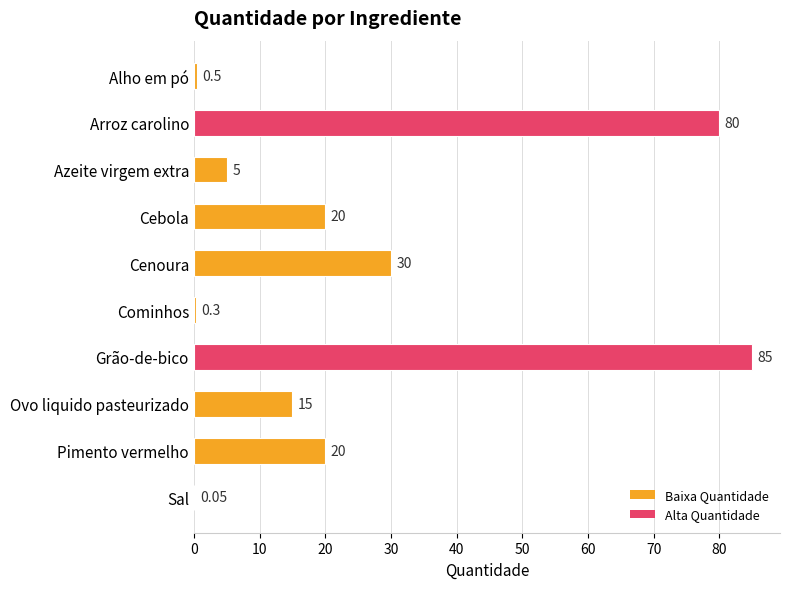

At which category does the chart reach its peak across all series?

Grão-de-bico